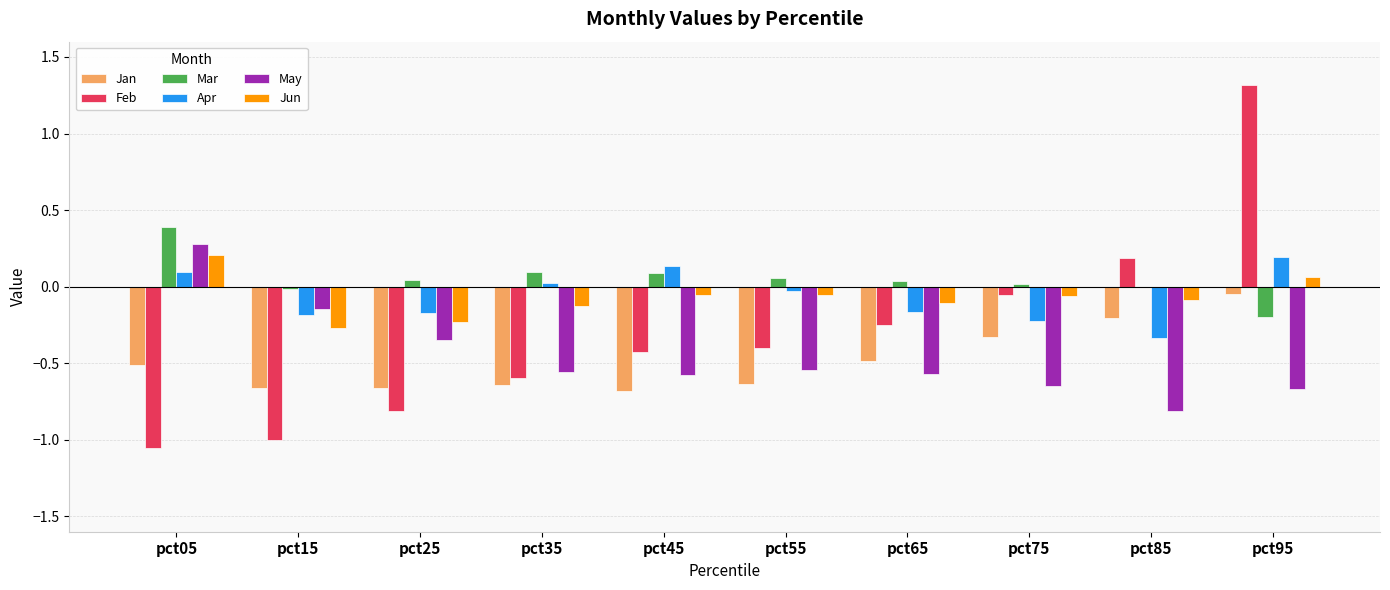

What is the maximum value shown in the chart?

1.3